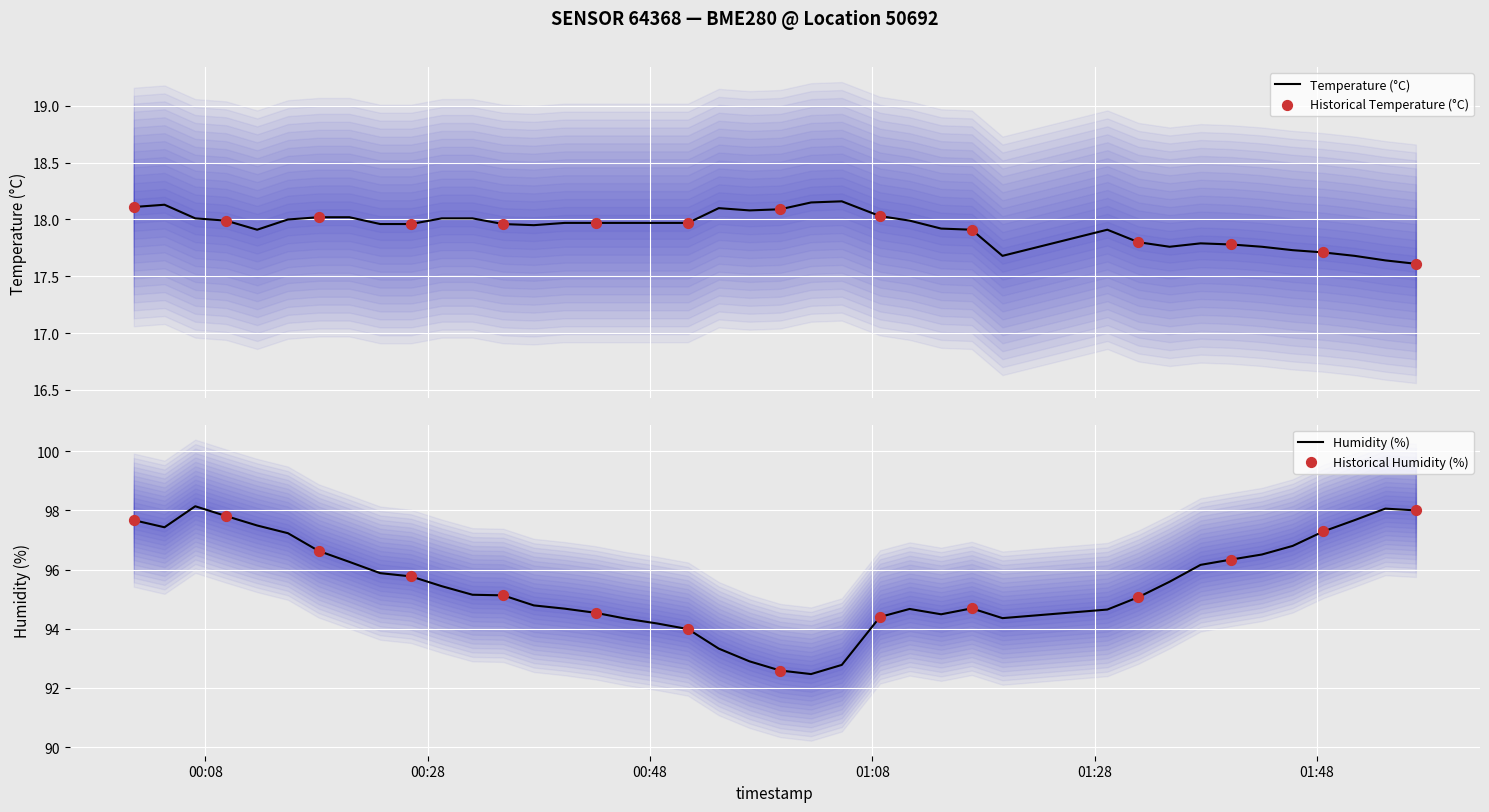

What is the highest value of the Humidity (%) series?

98.1